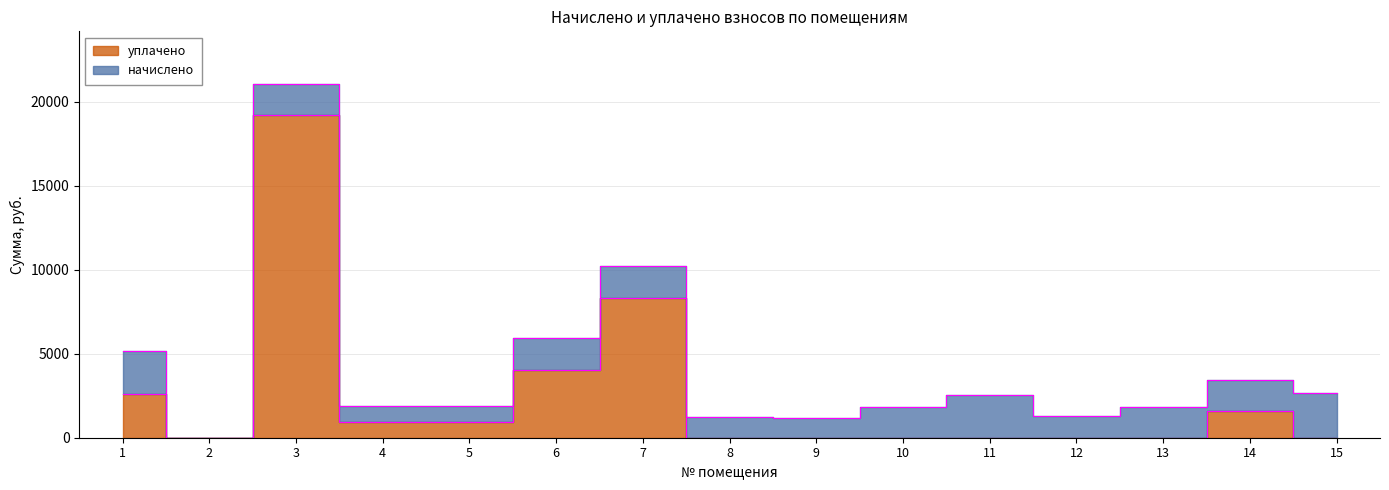

Which has a higher value, 5 or 11?

5